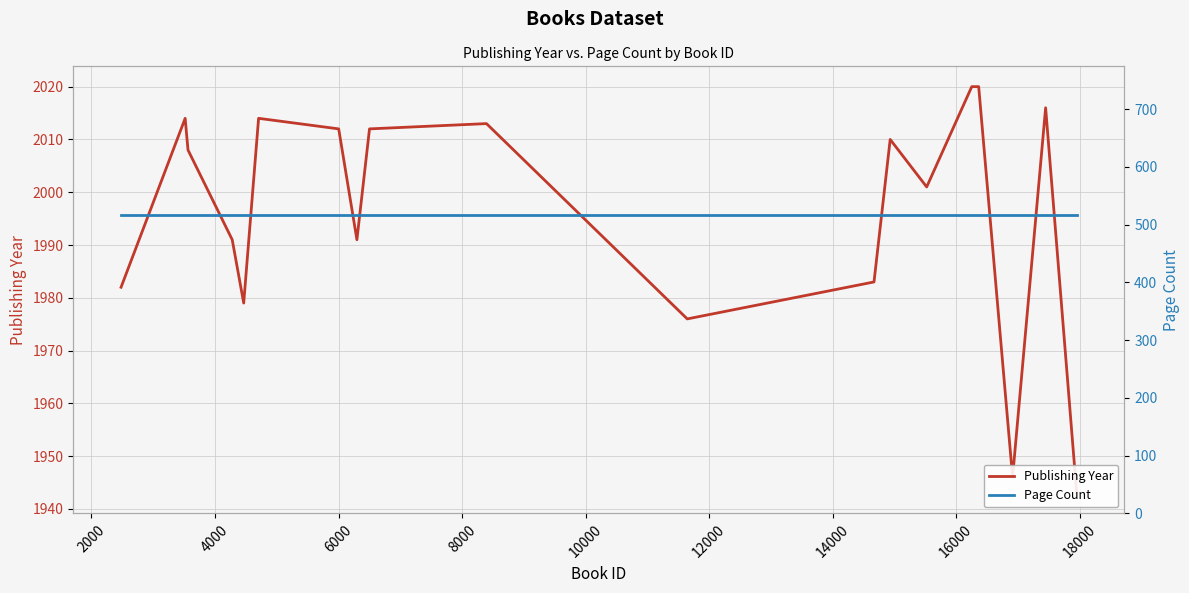

What is the greatest value displayed?

2020